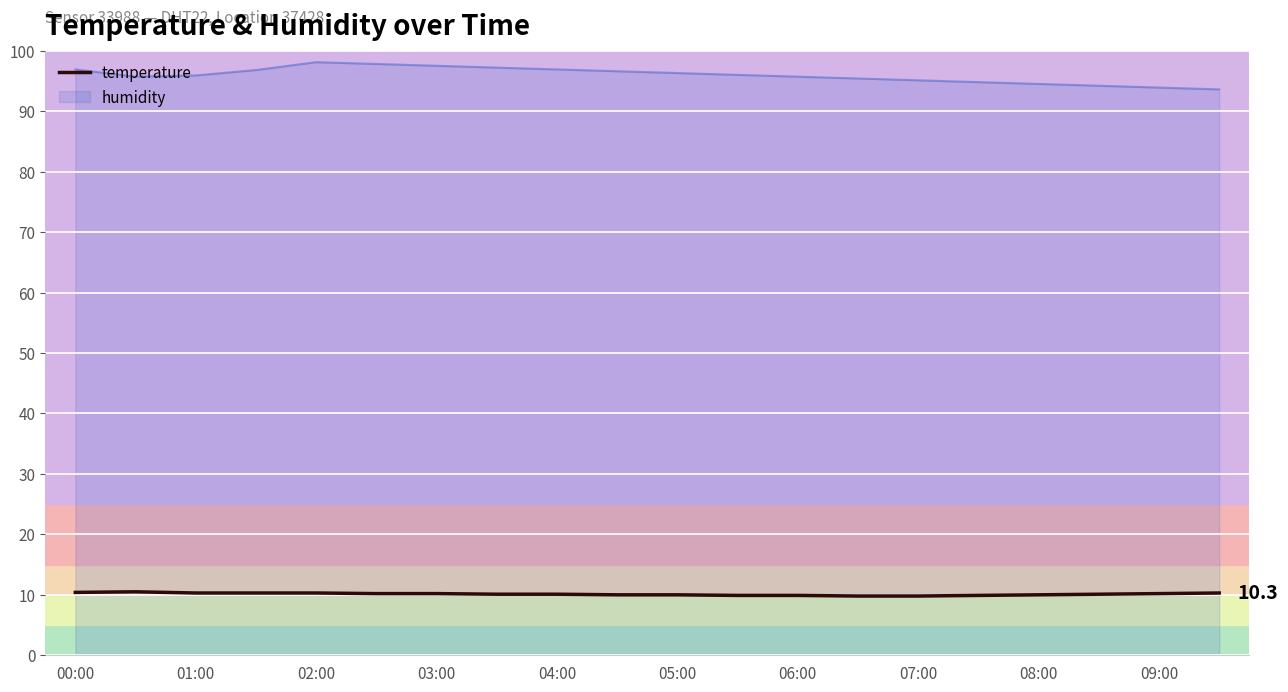

What is the highest value of the temperature series?

10.5